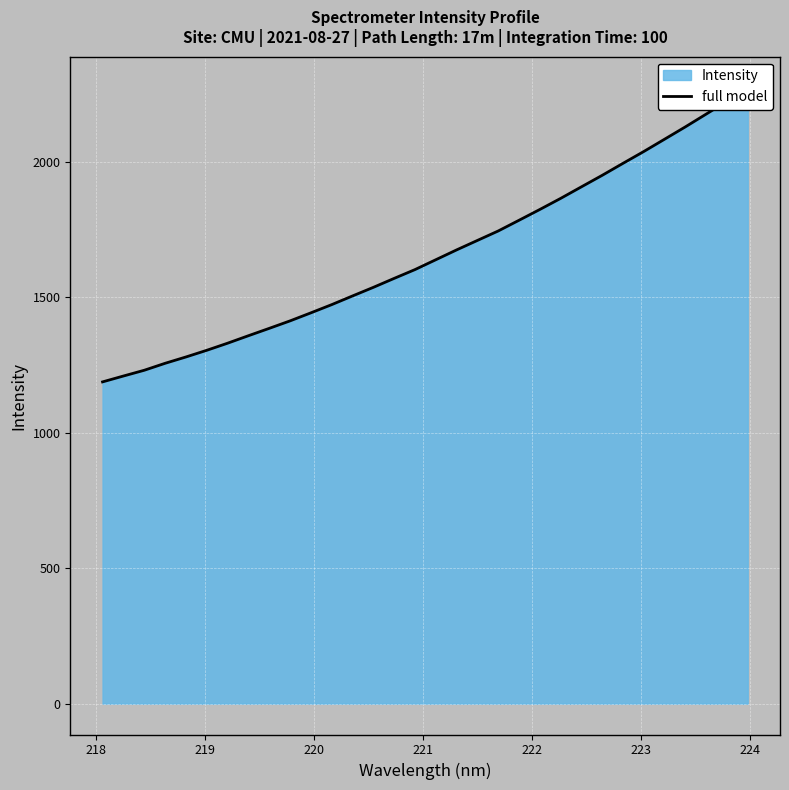

What is the difference between the maximum and minimum values?

1086.6